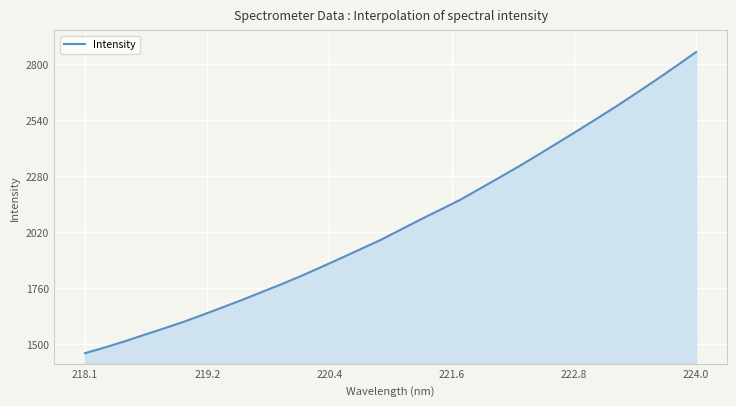

What is the maximum value shown in the chart?

2855.3